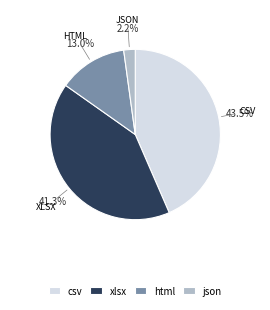

Is there any slice that represents more than half of the pie?

No